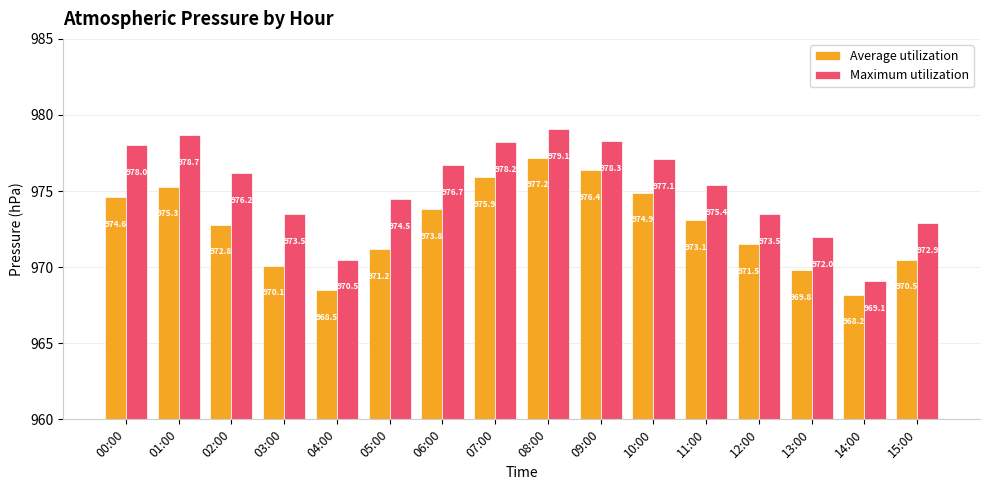

What is the lowest value of the Maximum utilization series?

969.1